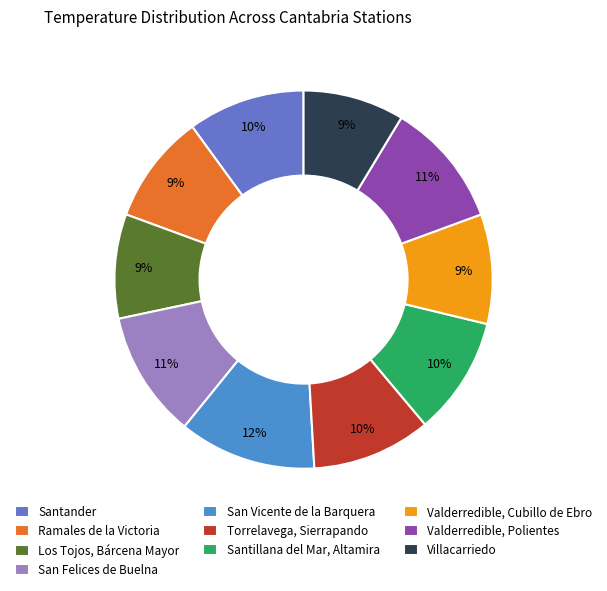

Which category has the biggest portion of the pie?

San Vicente de la Barquera